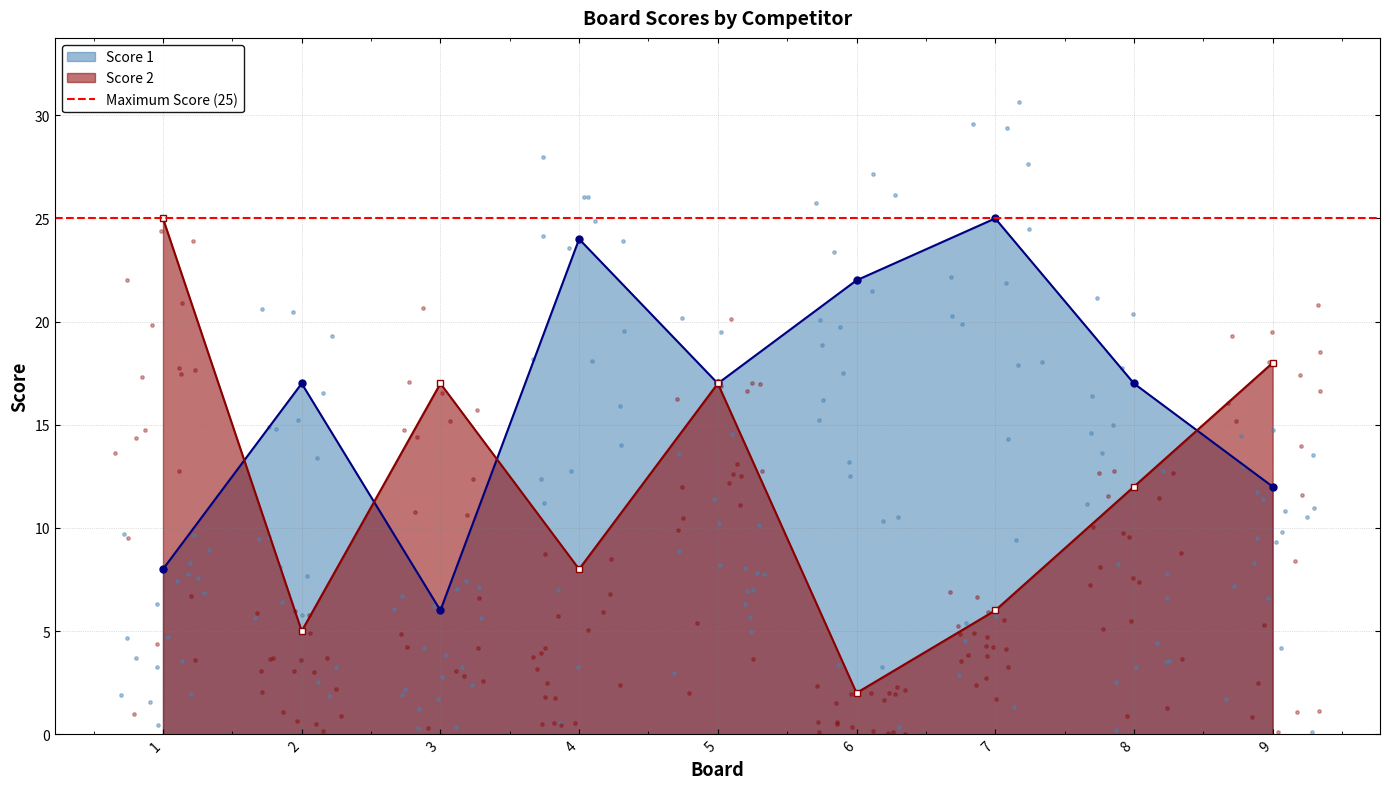

Which series has the largest total across all categories?

Score 1